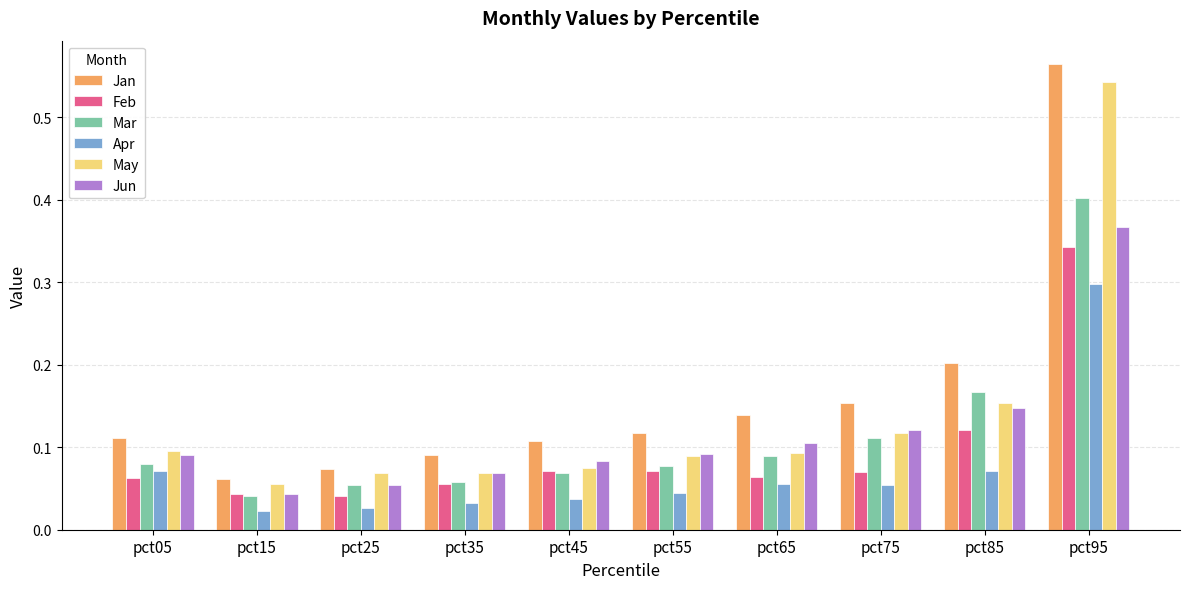

Which series has the largest range (max minus min)?

Jan